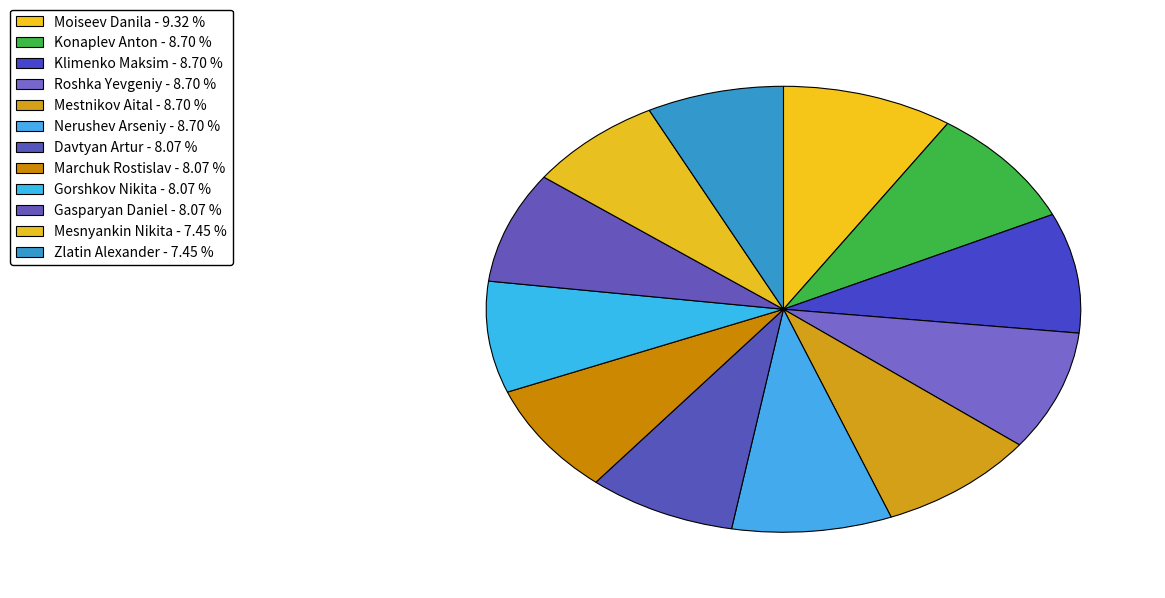

What is the total percentage of Konaplev Anton and Zlatin Alexander?

16.1%